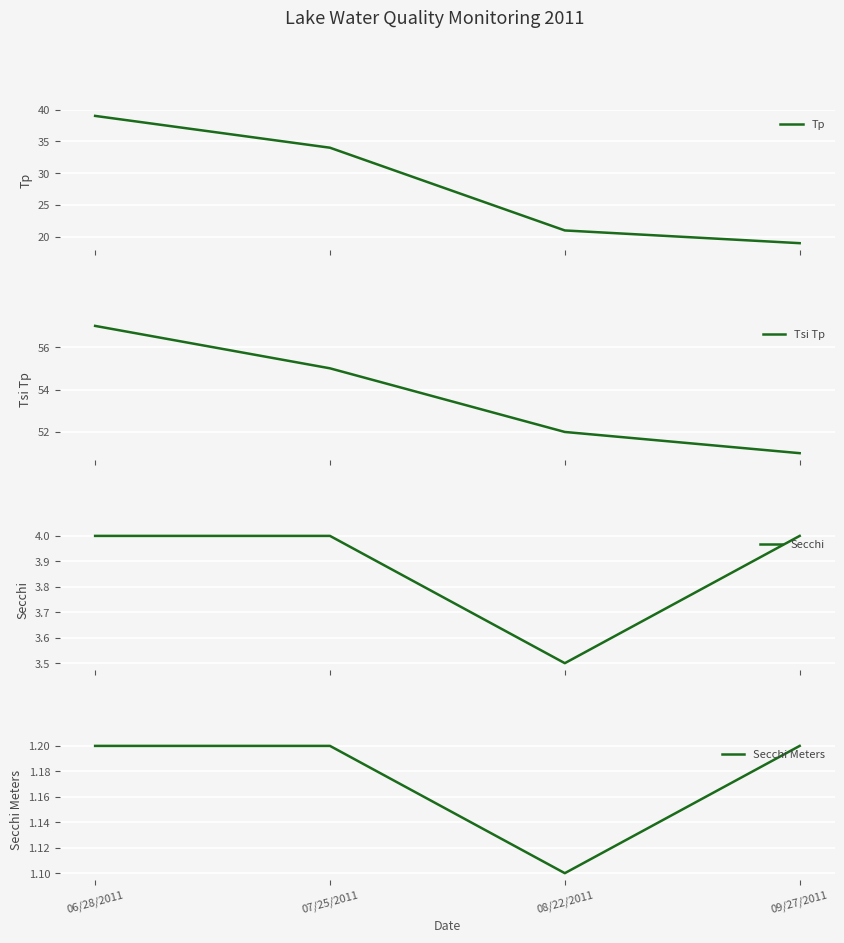

True or false: Secchi and Secchi Meters cross at least once.

False